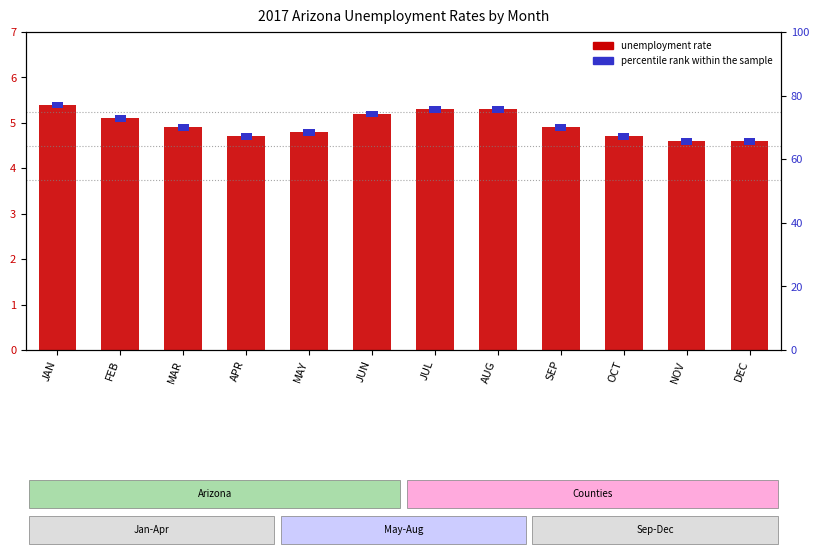

Reading left to right, extract all data points from this chart.

AZ Unemp Rate: 5.4	5.1	4.9	4.7	4.8	5.2	5.3	5.3	4.9	4.7	4.6	4.6
percentile rank: 0.2	0.2	0.2	0.2	0.2	0.2	0.2	0.2	0.2	0.2	0.2	0.2